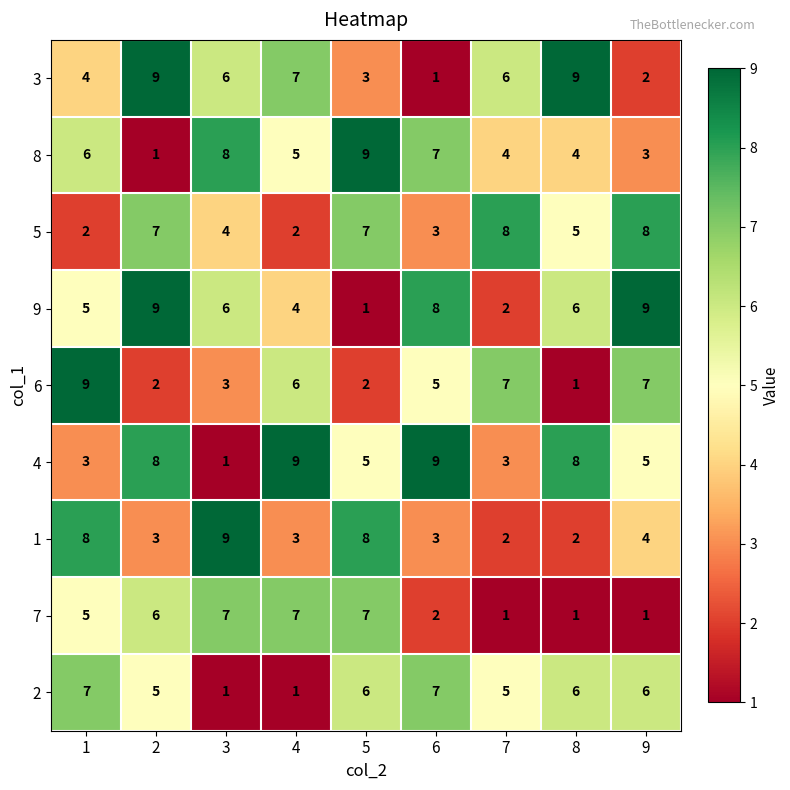

How many data points does each series have?

9